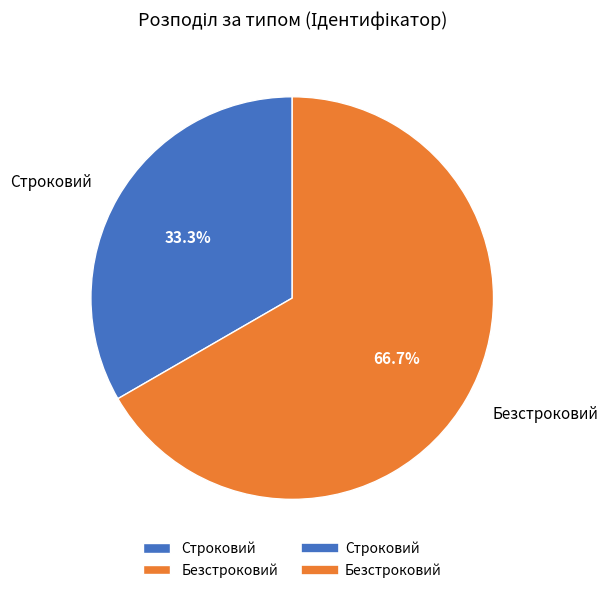

What is the ratio of the value at Безстроковий to the value at Строковий?

2.0